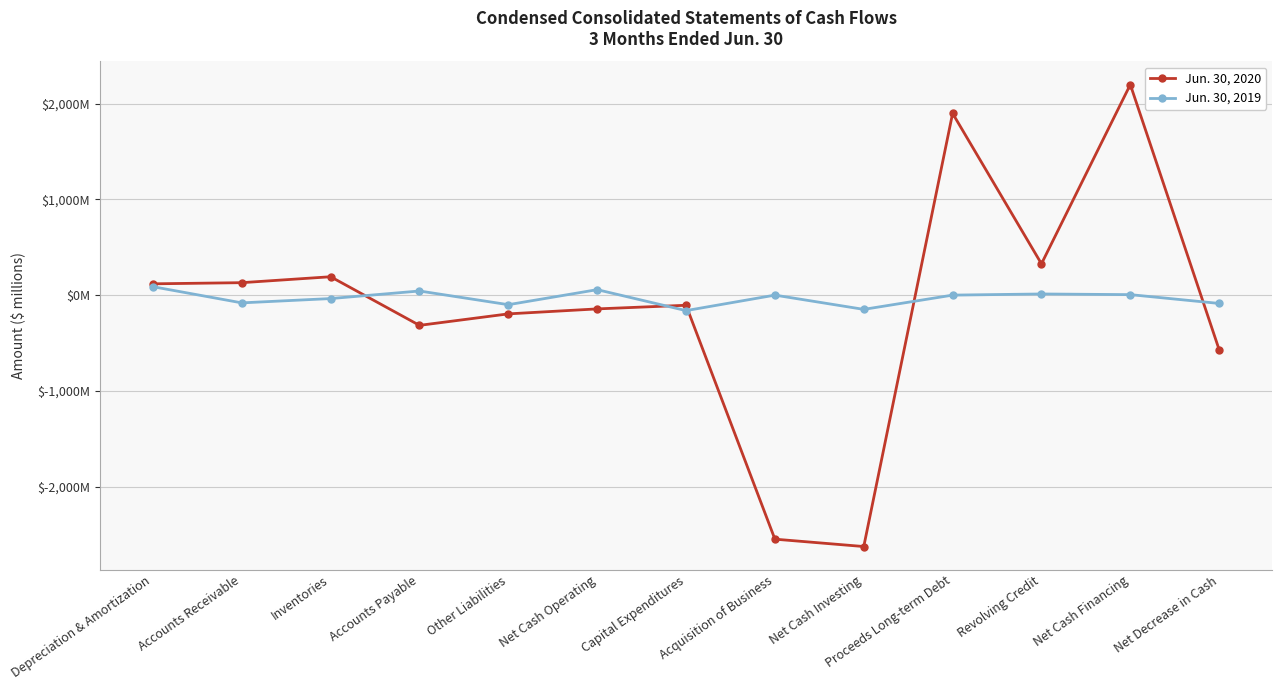

True or false: Jun. 30, 2019 and Jun. 30, 2020 intersect in this chart.

True